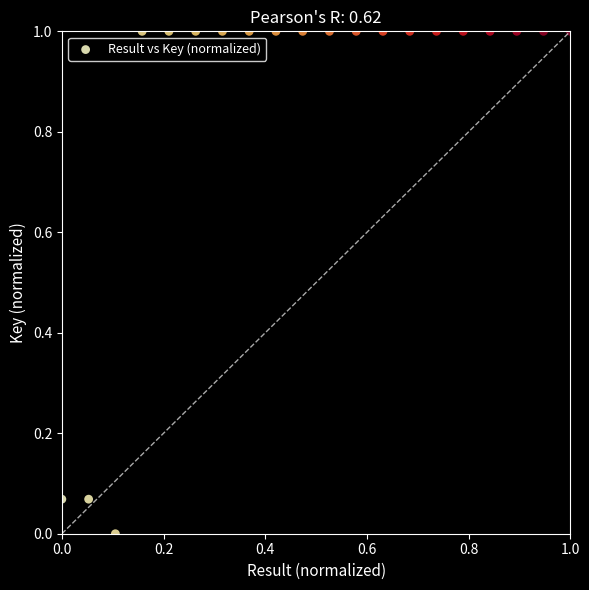

What is the range of Y values (max minus min)?

1.0